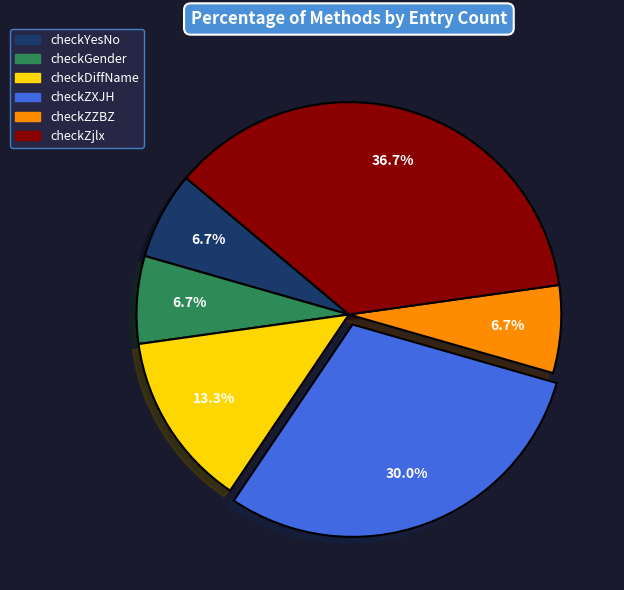

Does any single category account for the majority?

No